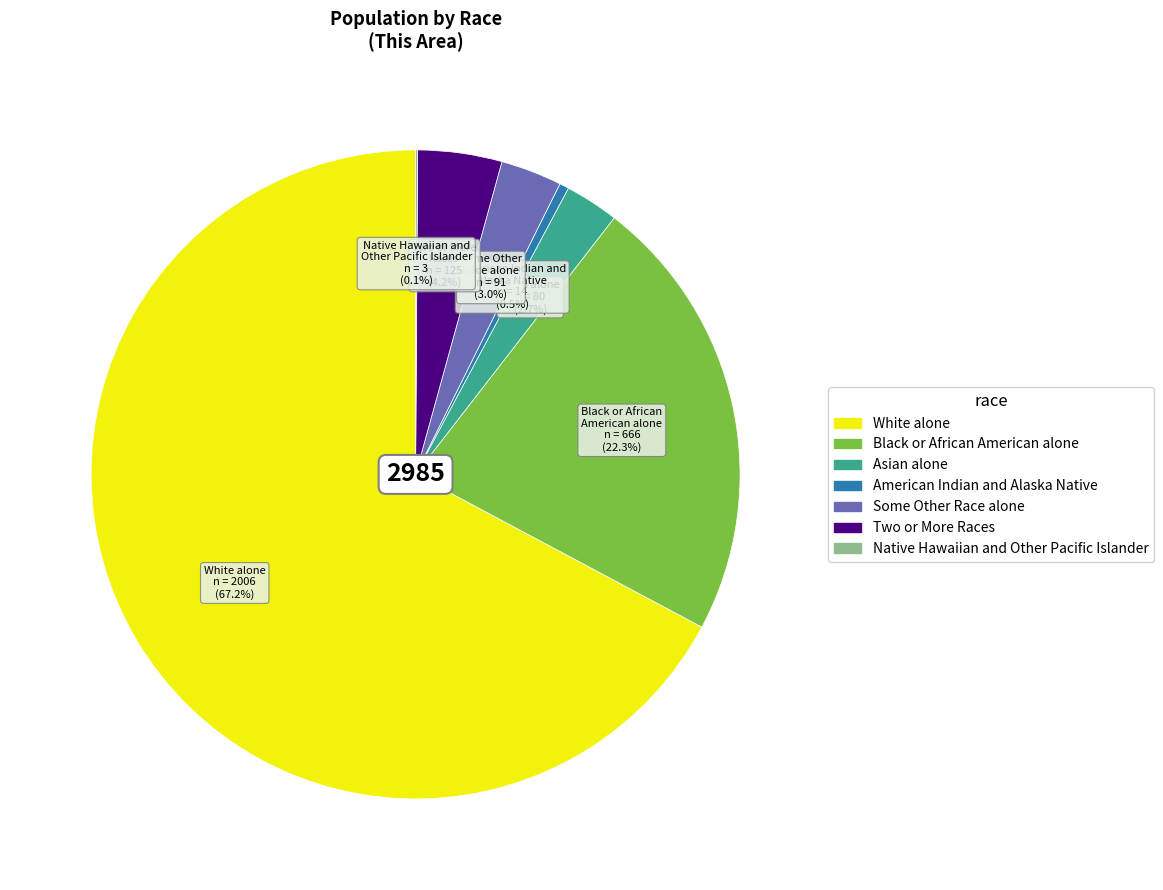

To the nearest percent, what is the average slice percentage?

14%